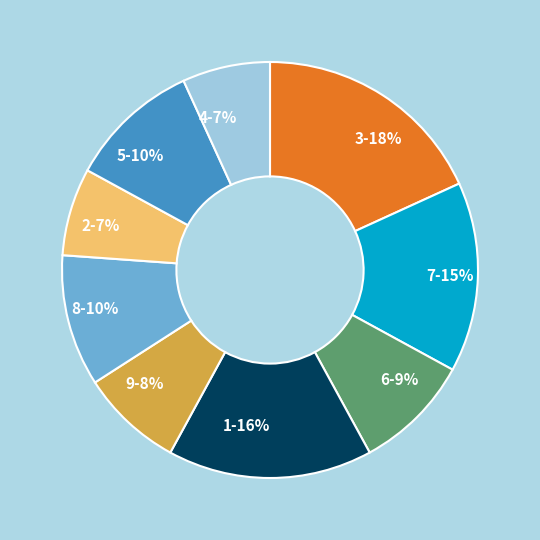

Count the number of slices in the pie.

9